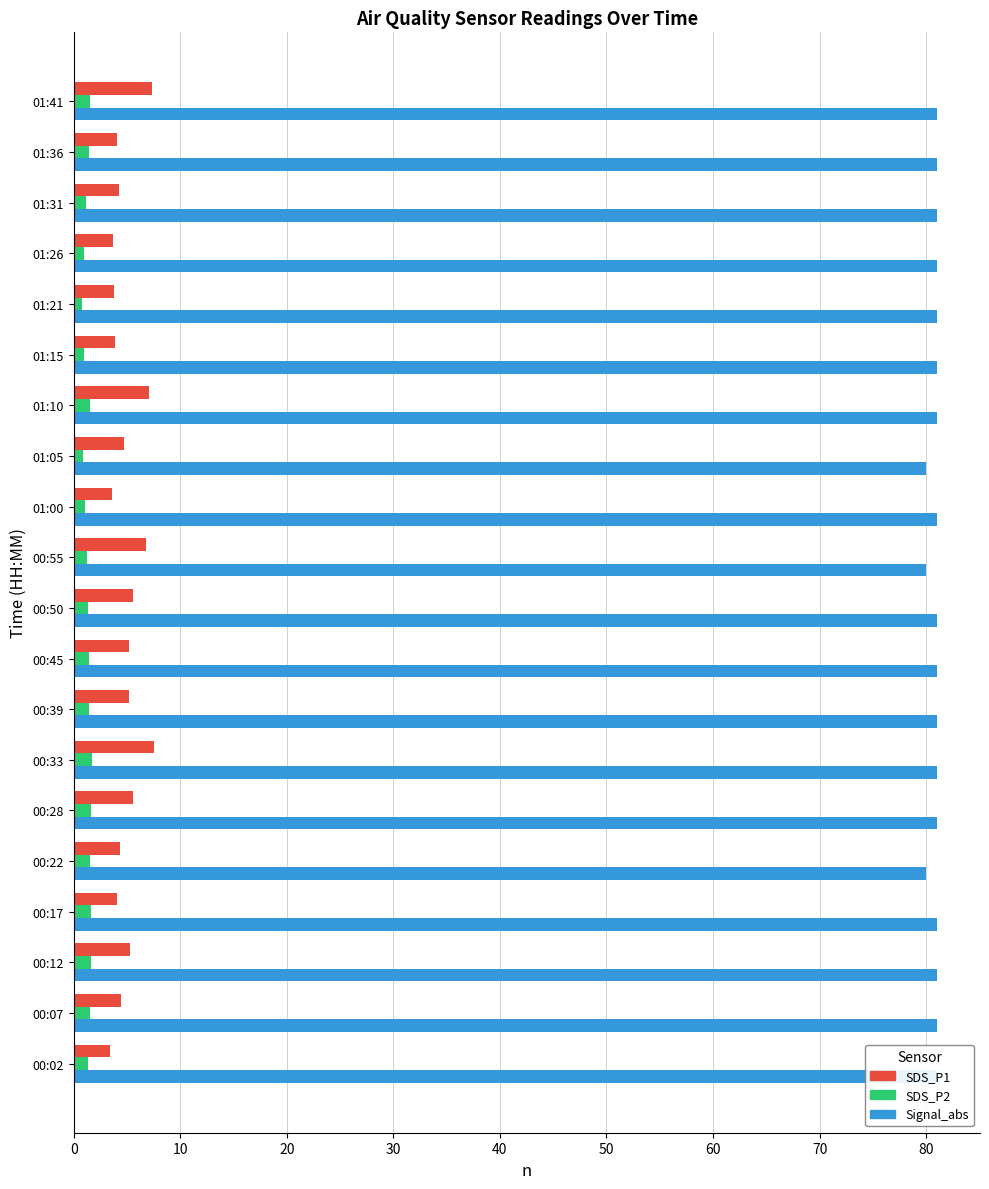

What is the total value across all series at 00:17?

86.7